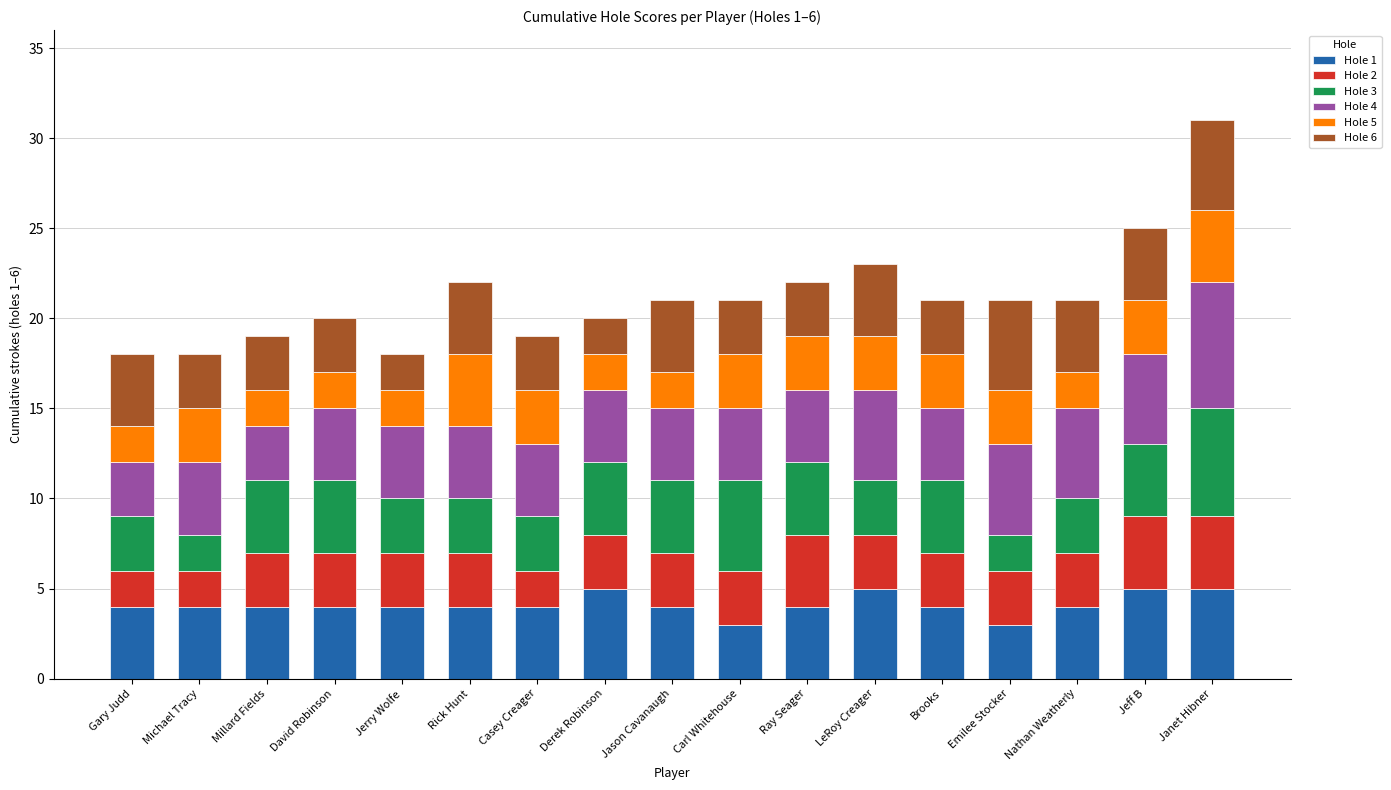

At which category is the sum across all series the highest?

Janet Hibner